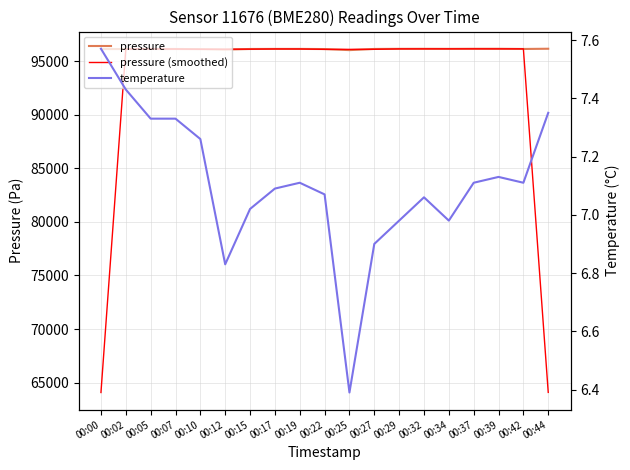

The value of temperature at 00:44 is 2.7. True or false?

False